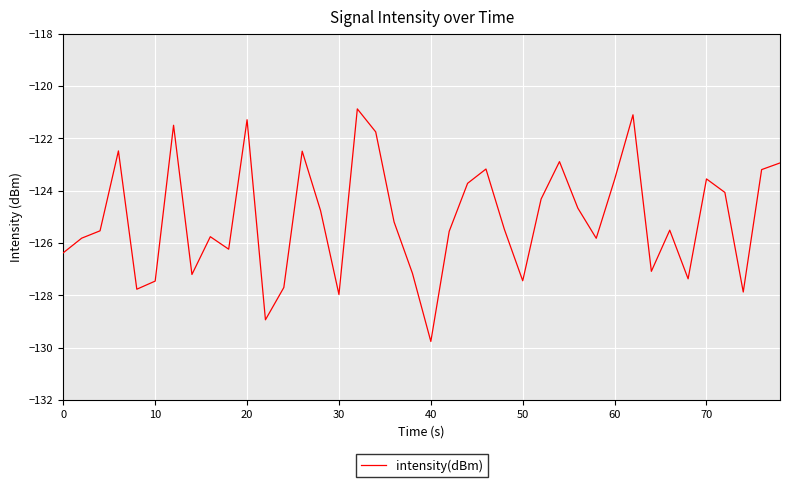

What is the greatest value displayed?

-120.9